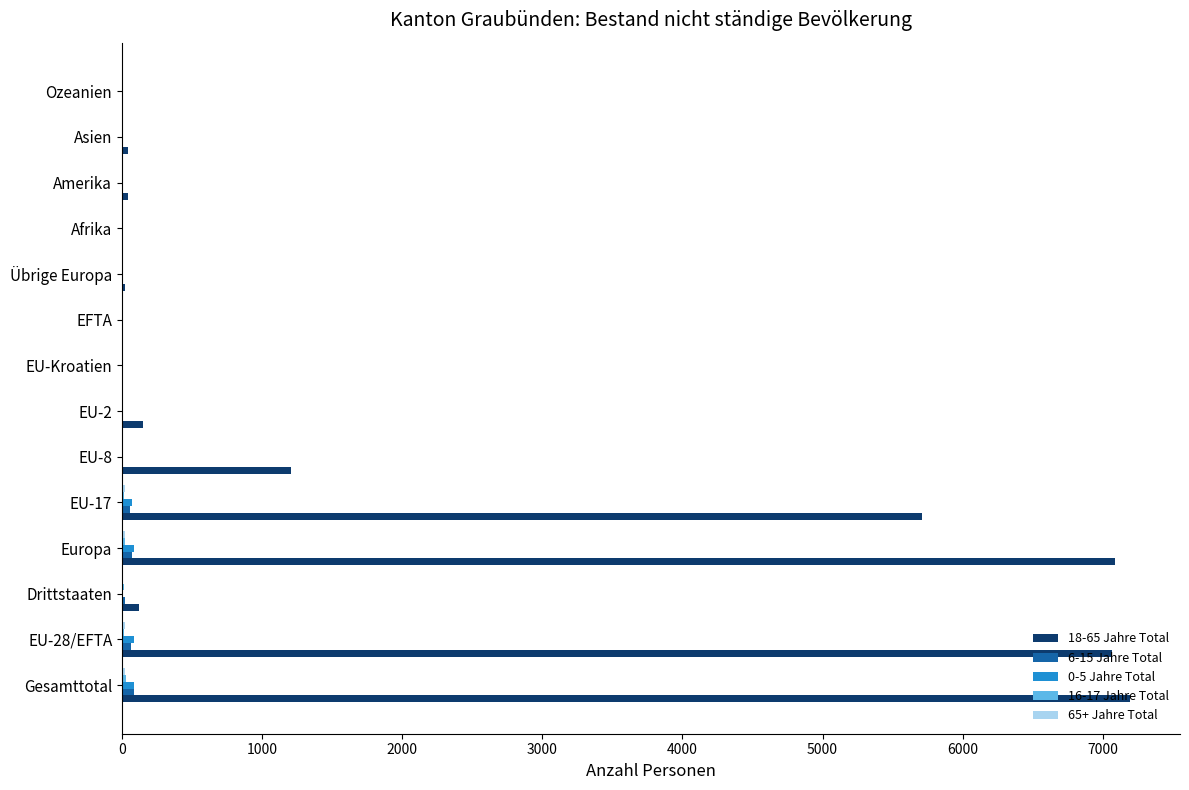

The value of 18-65 Jahre Total at EU-17 is 10079. True or false?

False